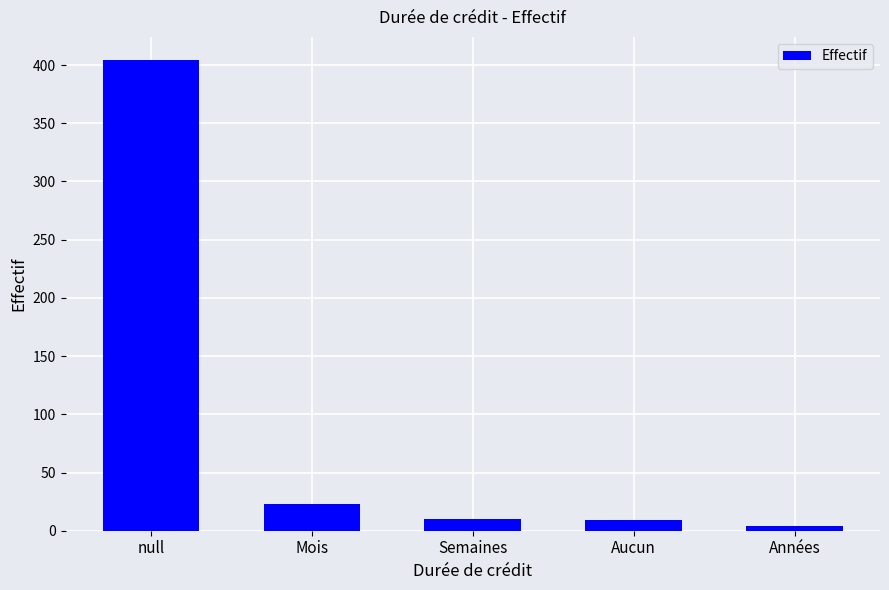

How many categories are shown in the chart?

5